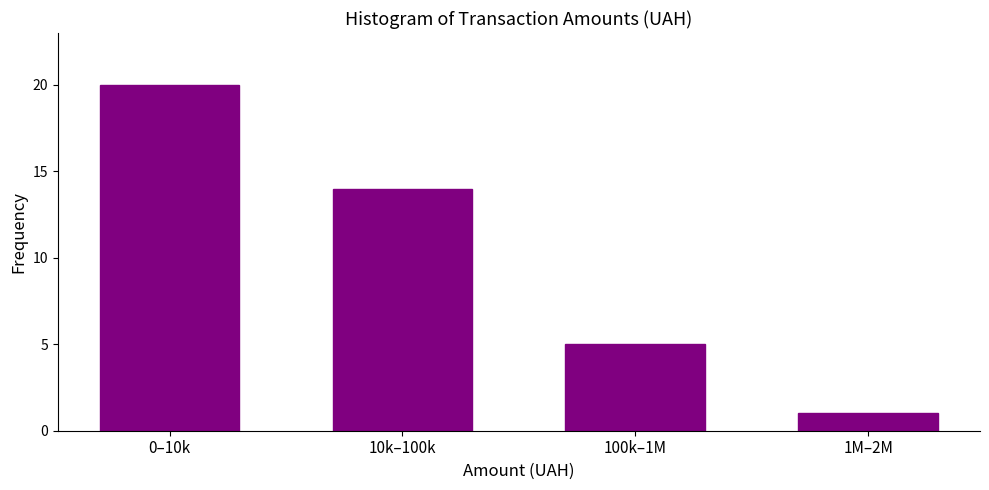

Reading right to left, what are all the values shown in this chart?

1M–2M=1	100k–1M=5	10k–100k=14	0–10k=20